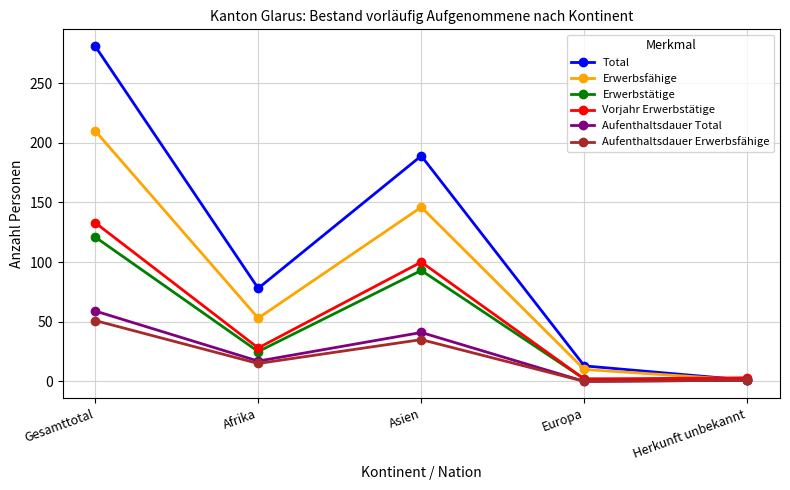

How many data points in Total are less than 78?

2